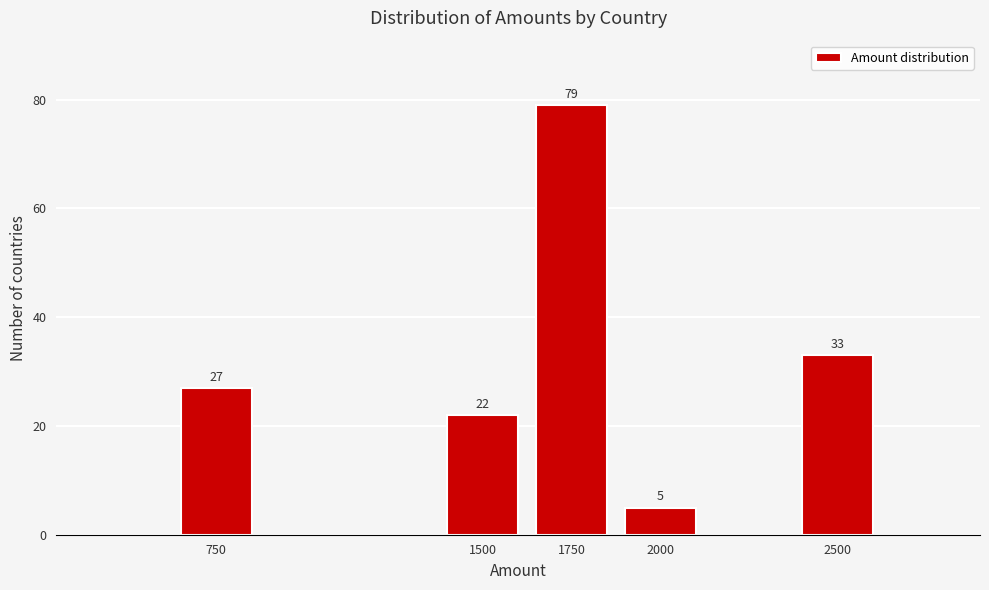

Reading right to left, extract all data points from this chart.

33	5	79	22	27